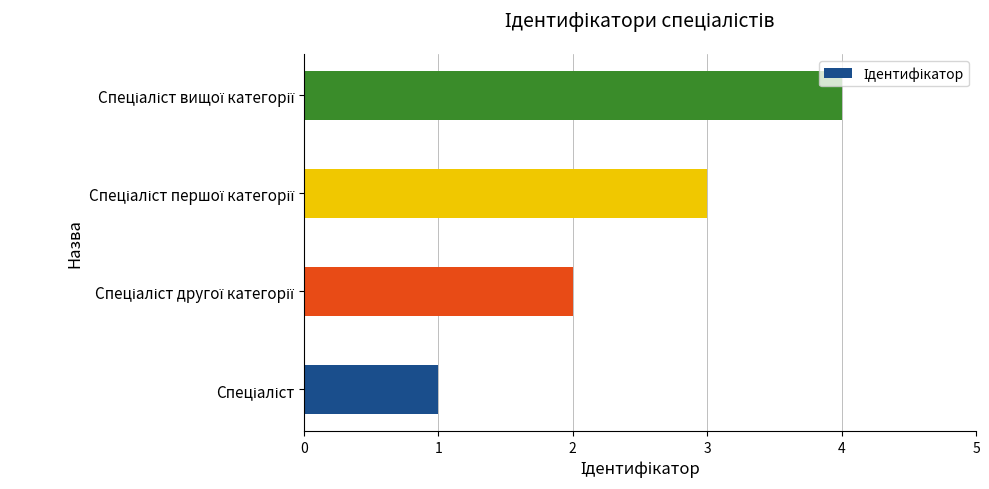

What is the sum of all values?

10